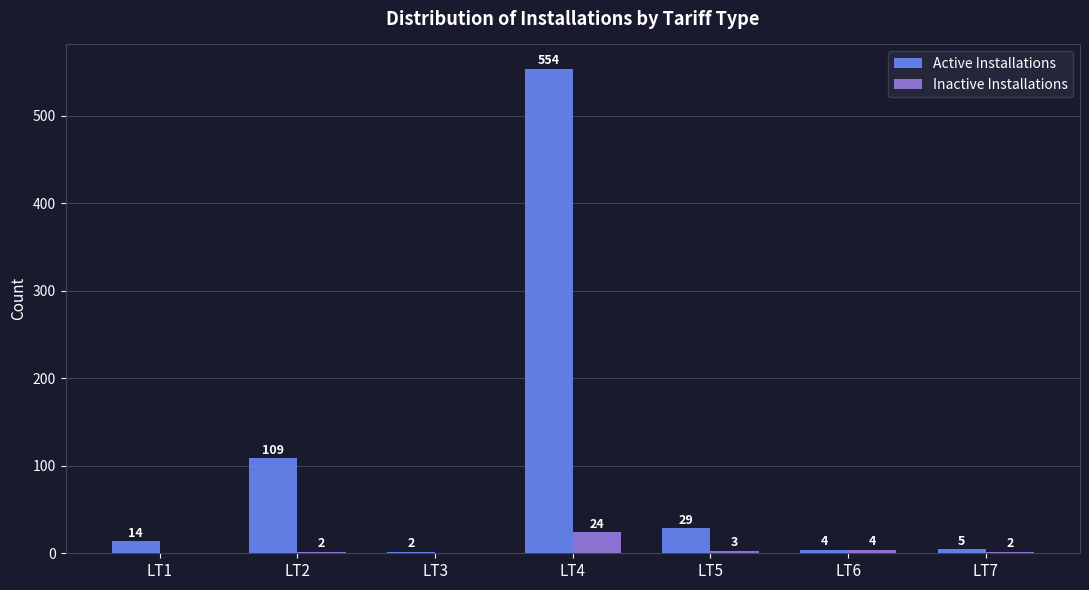

At which category is the sum across all series the highest?

LT4